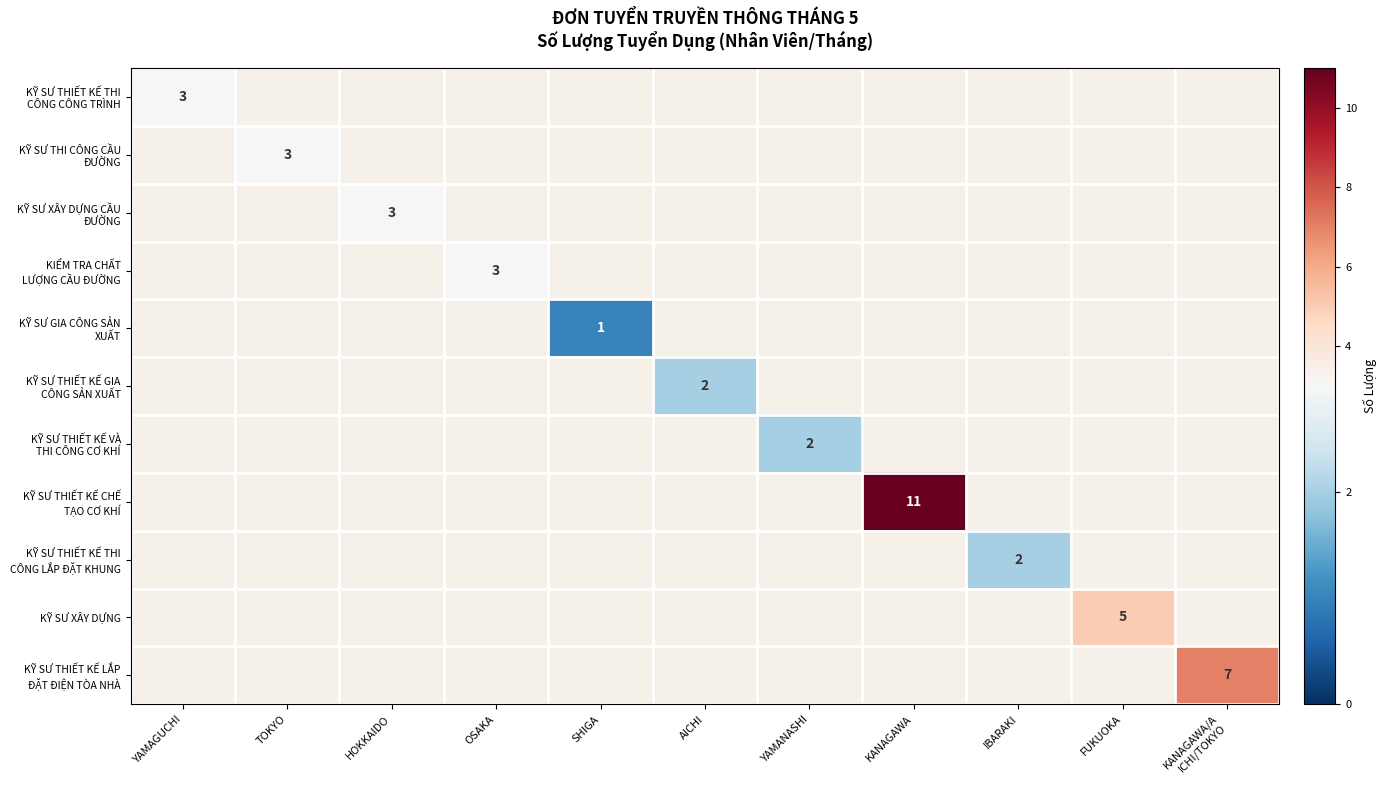

How many series are shown in this chart?

11